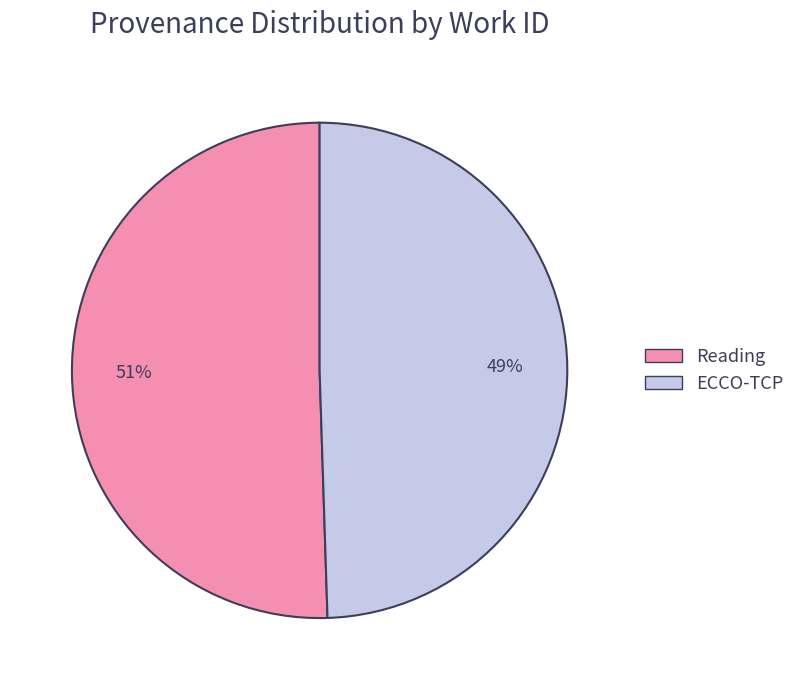

The ECCO-TCP slice represents 49% of the pie. True or false?

True